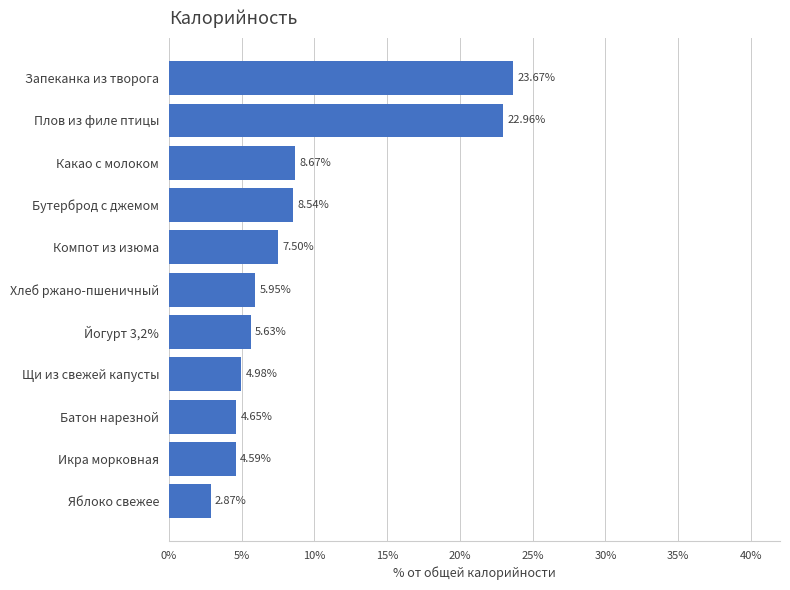

What is the difference between the maximum and second lowest values?

19.1